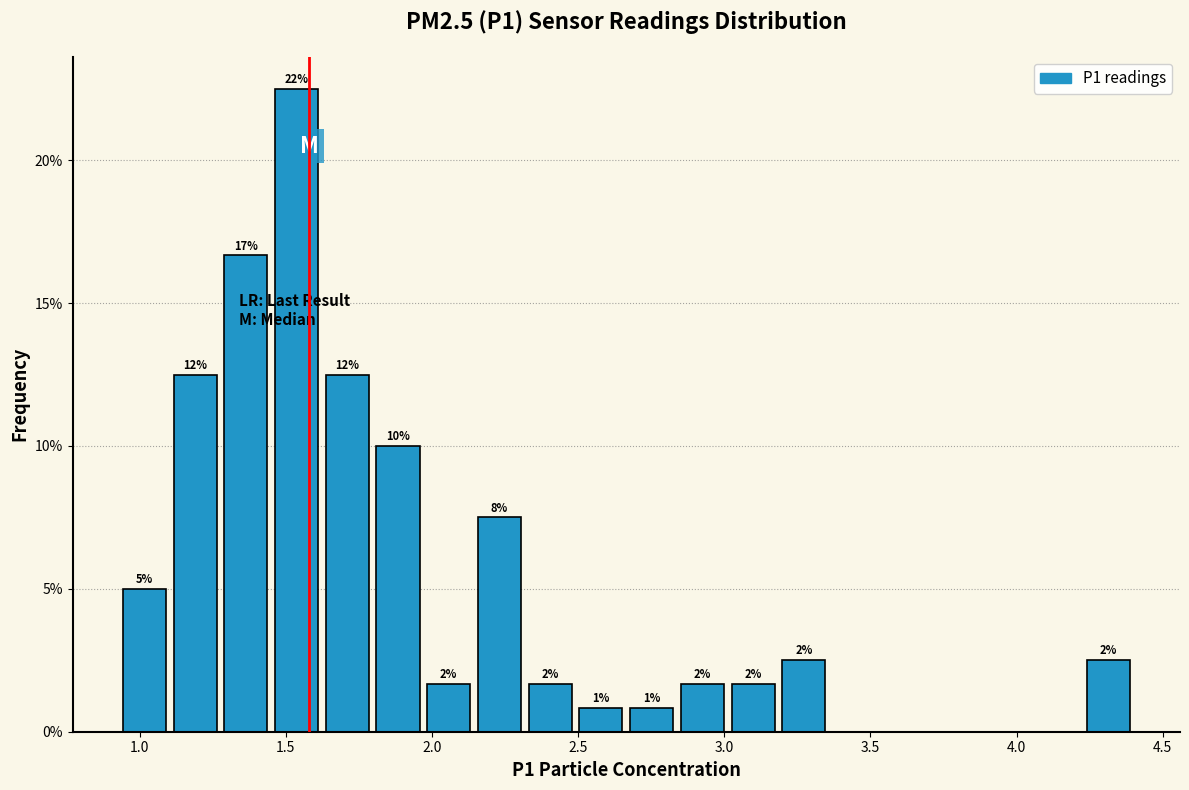

Around what value on the x-axis is the tallest bar? Give the approximate position of its centre, as read against the axis.

1.55